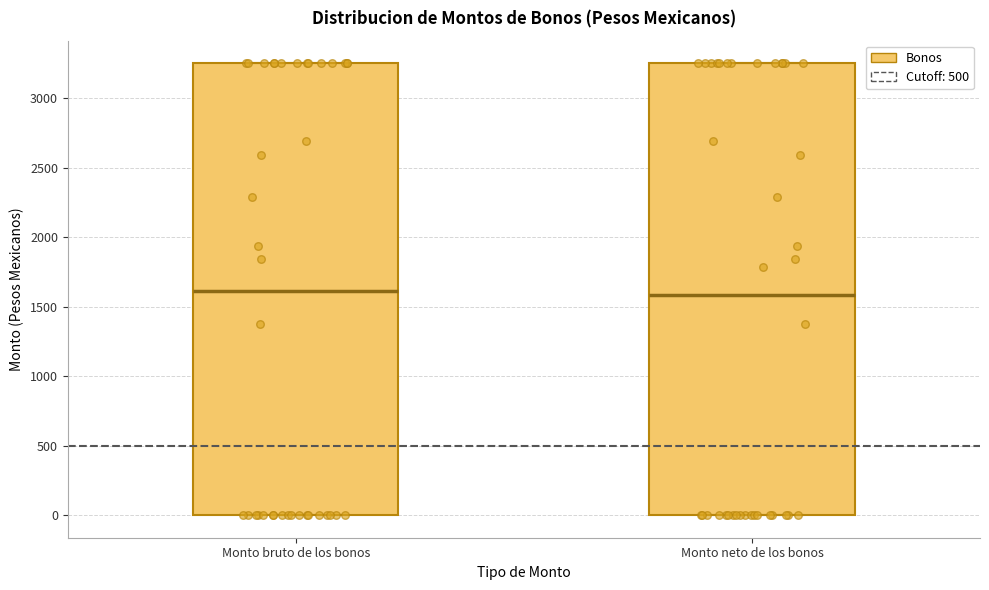

Reading left to right, read every box against the y-axis: the position of its median line, the range the box covers, and the ends of its whiskers. The values are not printed on the chart, so give them approximately, as read against the axis.

Monto bruto de los bonos: median 1600, box 0 to 3250, whiskers 0 to 3250
Monto neto de los bonos: median 1600, box 0 to 3250, whiskers 0 to 3250